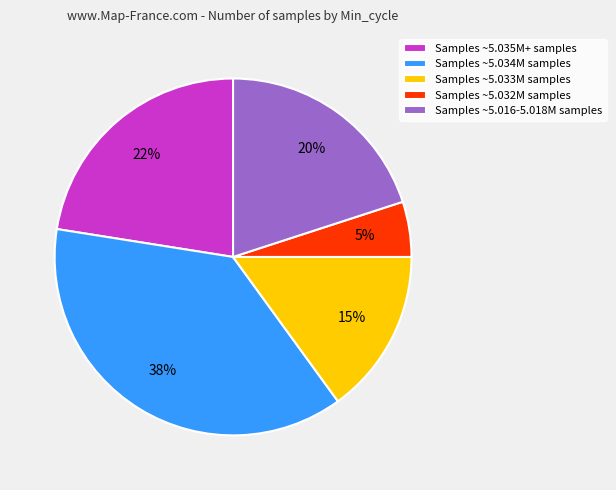

What is the largest slice in the pie chart?

Samples ~5.034M samples